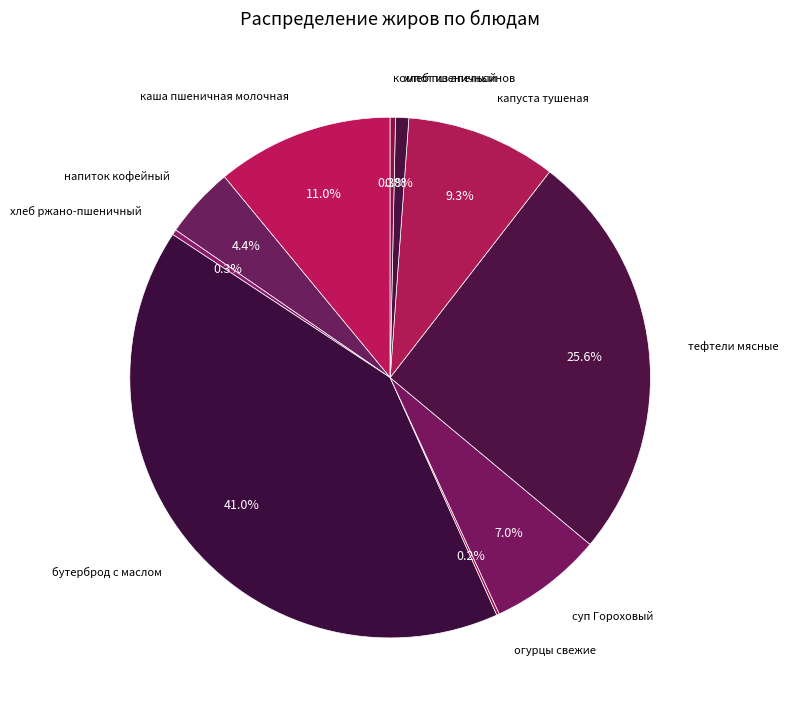

Does any single category account for the majority?

No